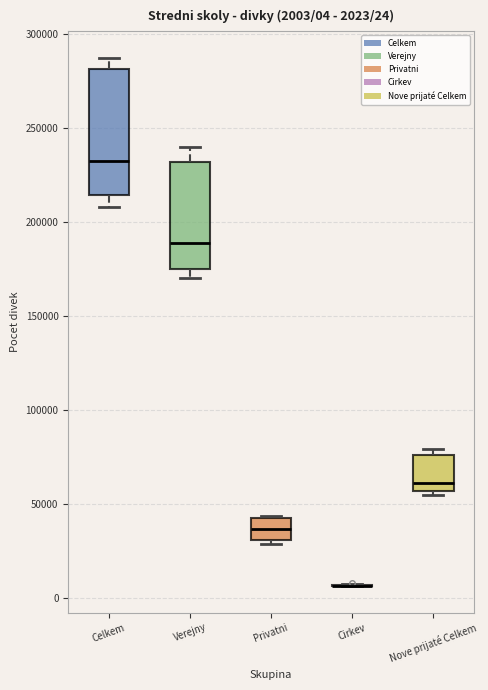

Comparing the boxes themselves (not the whiskers), which one is the tallest?

Celkem